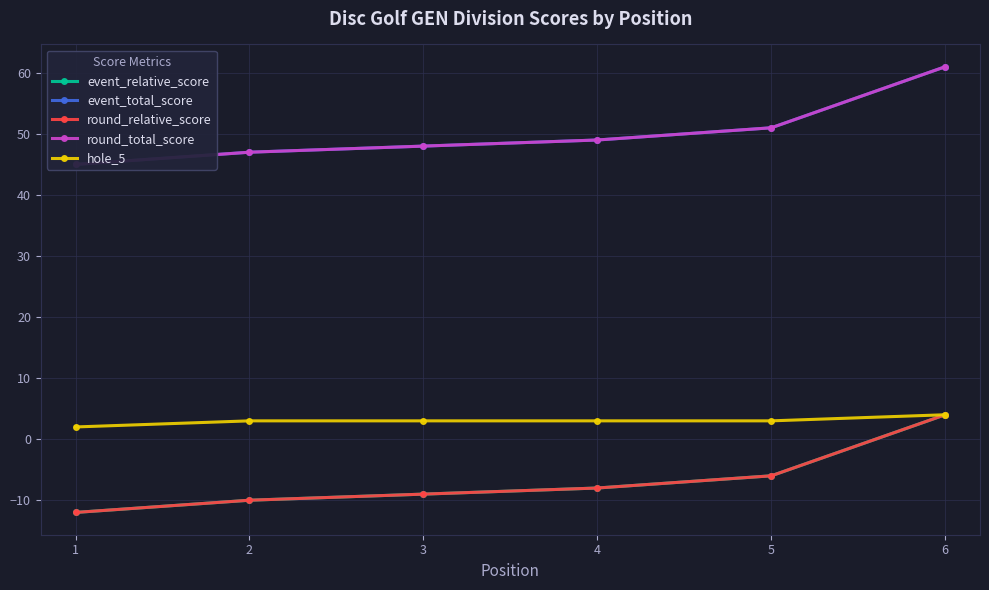

Is this an area chart (filled region under the line)?

No